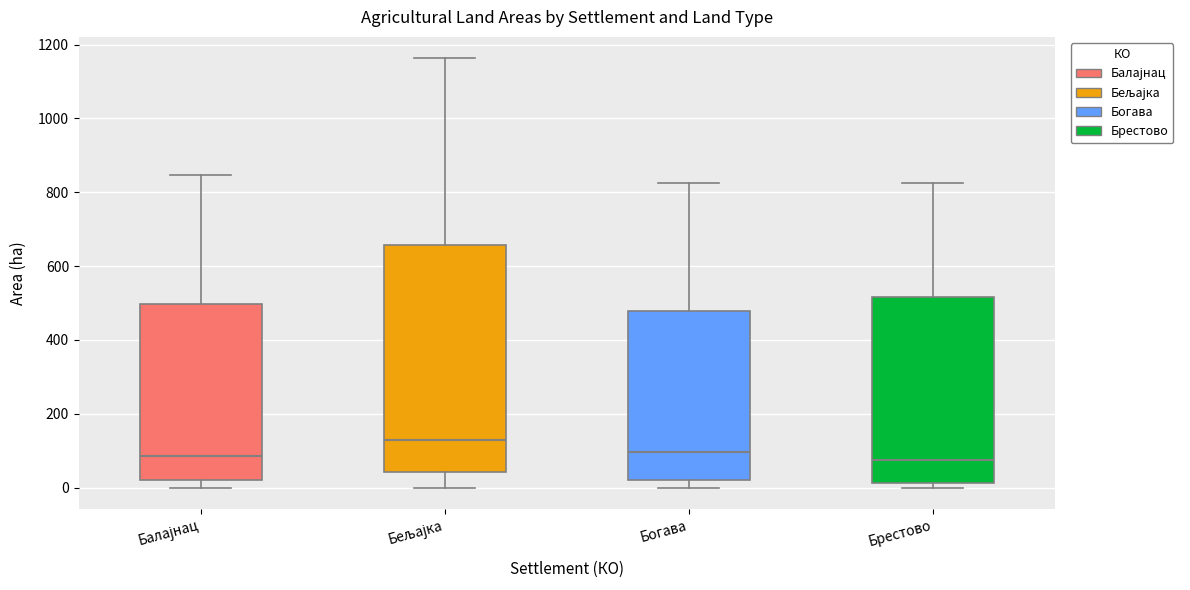

Reading left to right, transcribe this box plot: for each box, give where its median line is, the range the box spans, and where its two whiskers end, as read against the y-axis. The values are not printed on the chart, so give them approximately, as read against the axis.

Балајнац: median 80, box 20 to 500, whiskers 0 to 840
Бељајка: median 120, box 40 to 660, whiskers 0 to 1160
Богава: median 100, box 20 to 480, whiskers 0 to 820
Брестово: median 80, box 20 to 520, whiskers 0 to 820